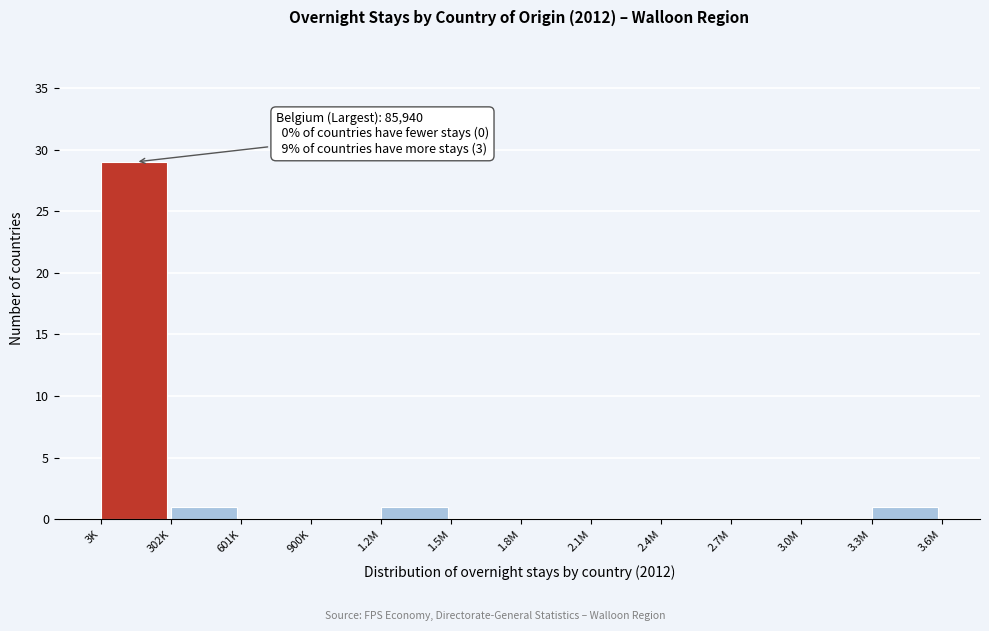

Reading left to right, extract all data points from this chart.

3K=29	302K=1	601K=0	900K=0	1.2M=1	1.5M=0	1.8M=0	2.1M=0	2.4M=0	2.7M=0	3.0M=0	3.3M=1